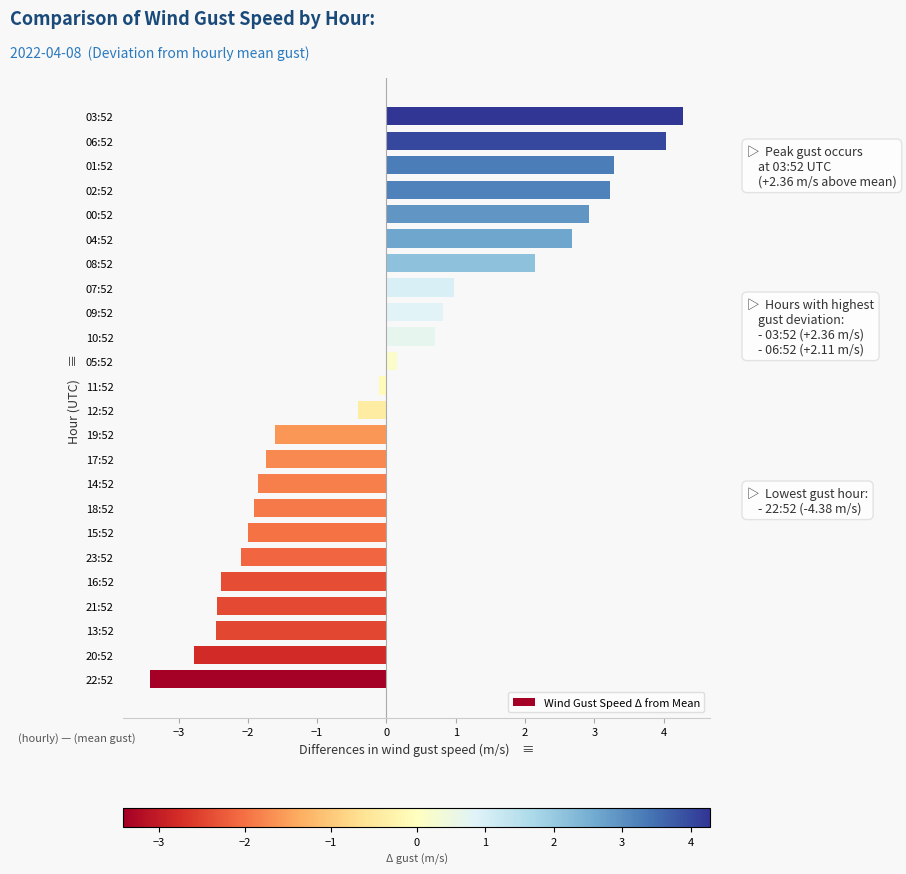

What is the maximum value shown in the chart?

4.3